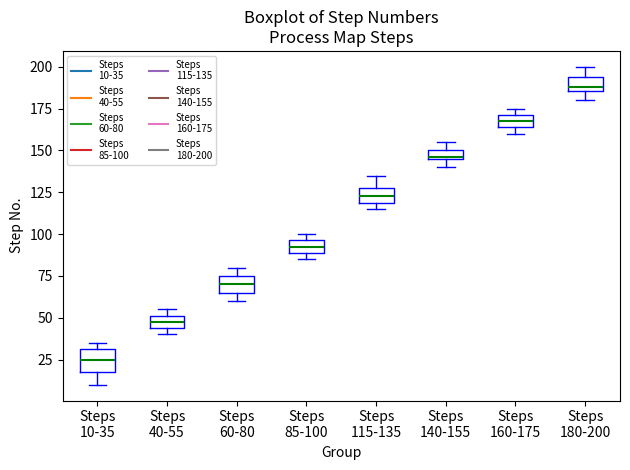

Where is the lower edge of the box for Steps 85-100 on the y-axis? The values are not printed on the chart, so give them approximately, as read against the axis.

90